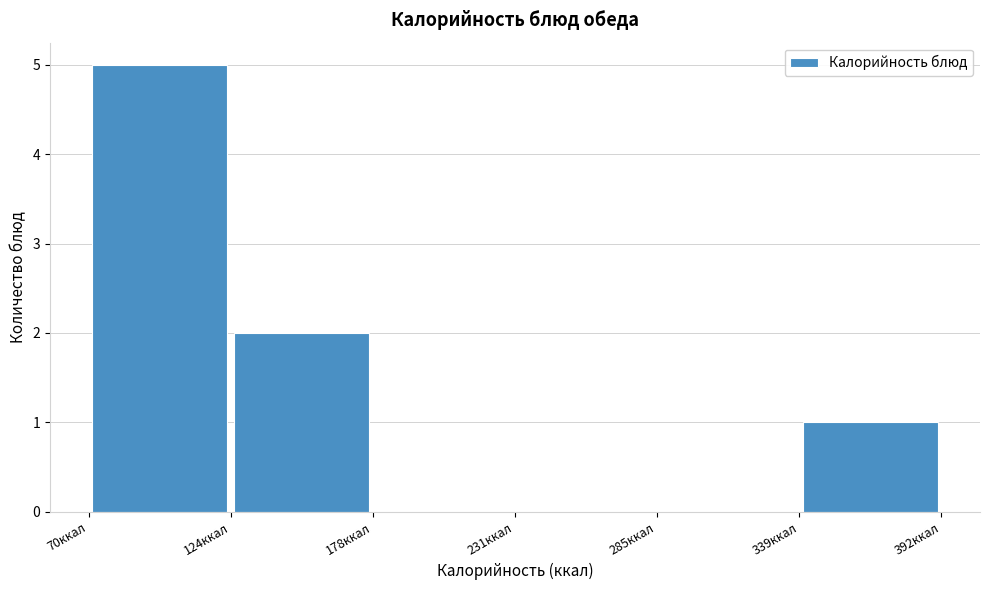

Reading left to right, transcribe this chart: for each bar, give the range it covers on the x-axis and its height. Neither the bar edges nor the heights are printed on the chart, so give them approximately, as read against the axes.

70 to 120: 5
120 to 180: 2
180 to 230: 0
230 to 280: 0
280 to 340: 0
340 to 390: 1